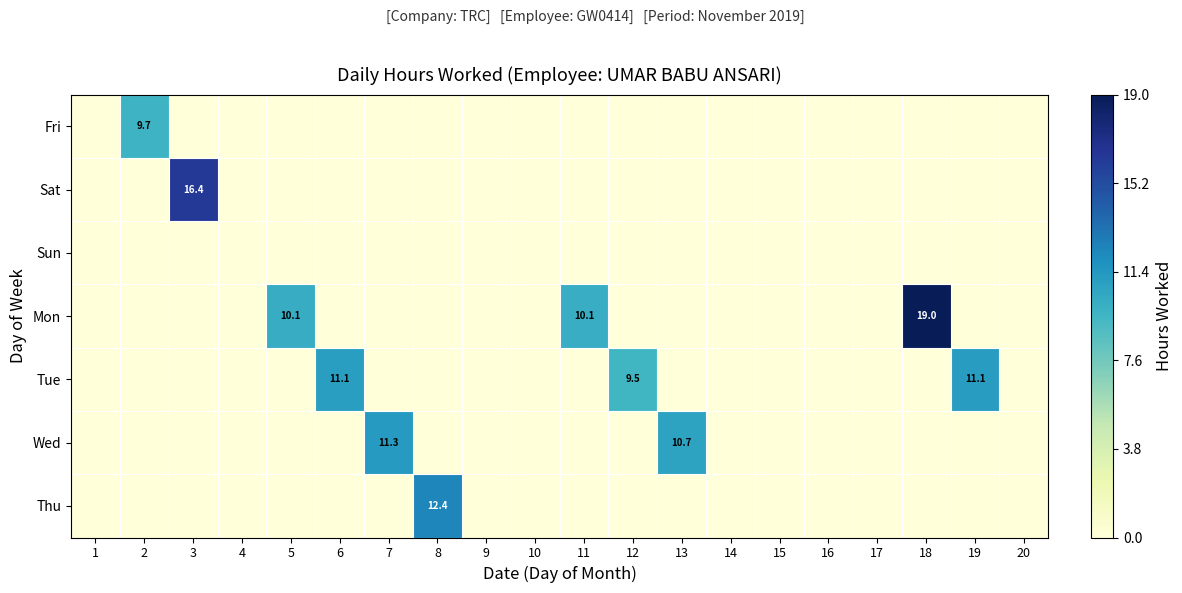

The value of Tue at 5 is -5.5. True or false?

False